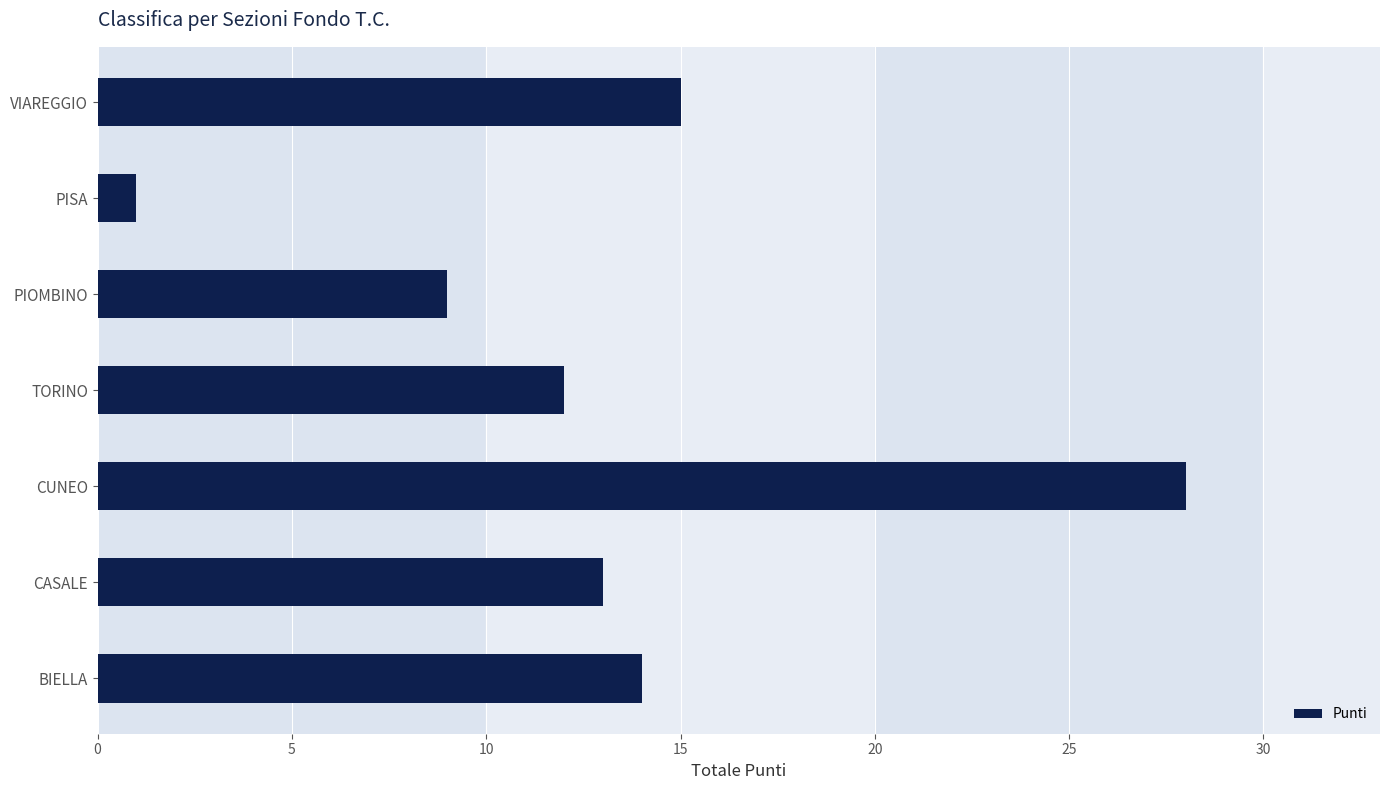

What is the approximate value at PIOMBINO?

9